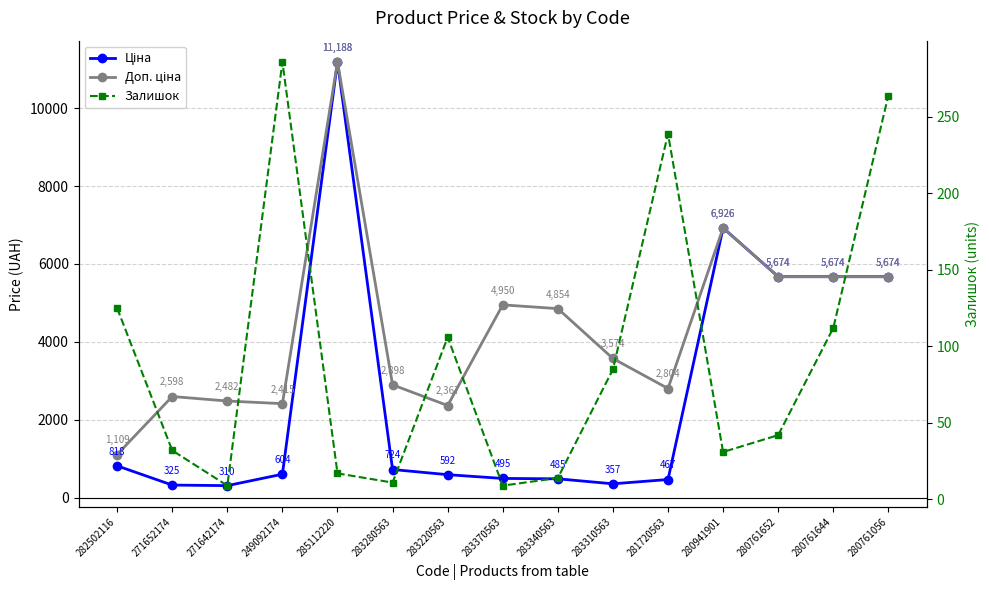

What is the difference between the Залишок values at 285112220 and 282502116?

108.0